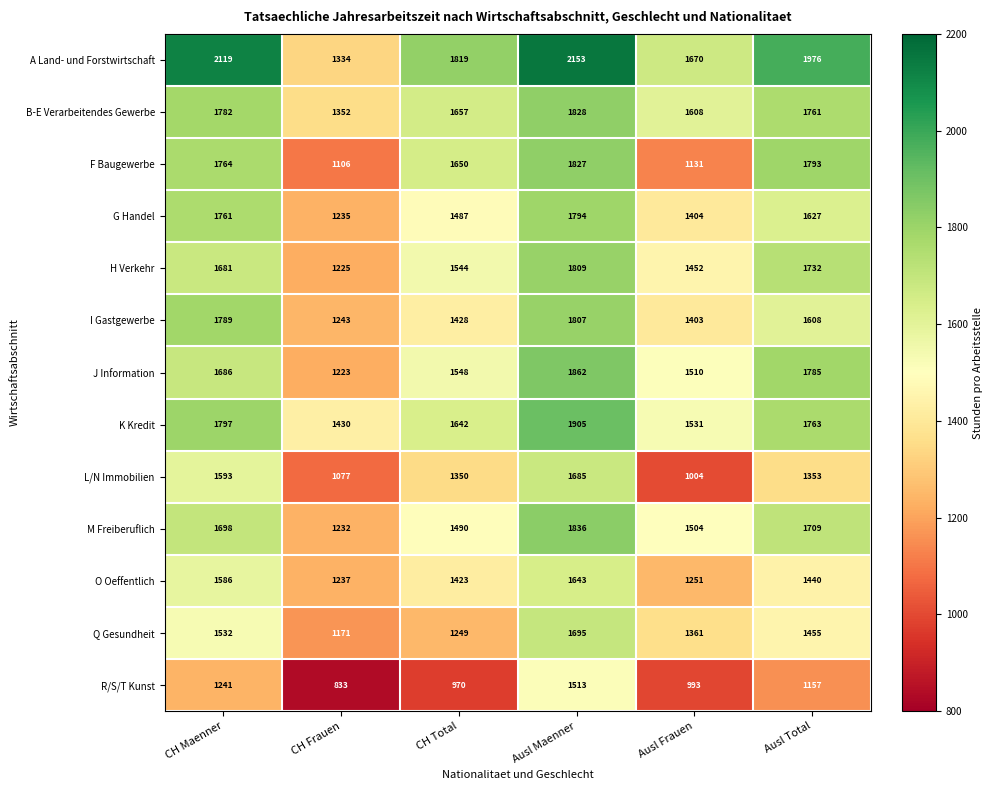

What is the minimum value shown in the chart?

833